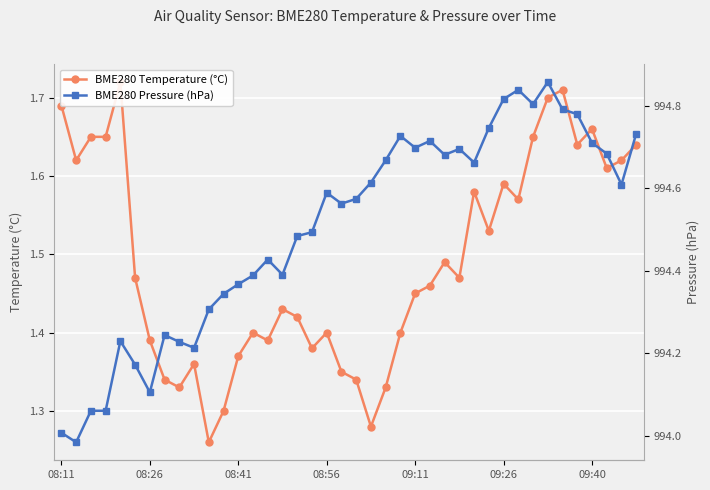

Which series has the largest range (max minus min)?

BME280 Pressure (hPa)